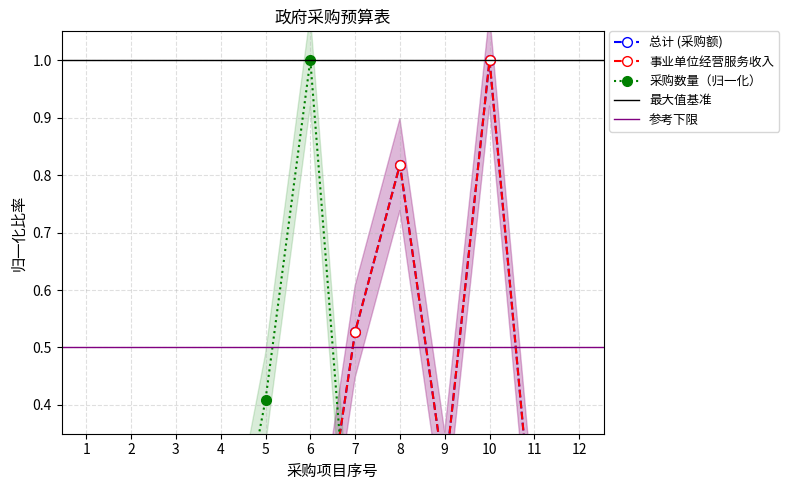

How many interior local valleys does the 总计 series have?

3